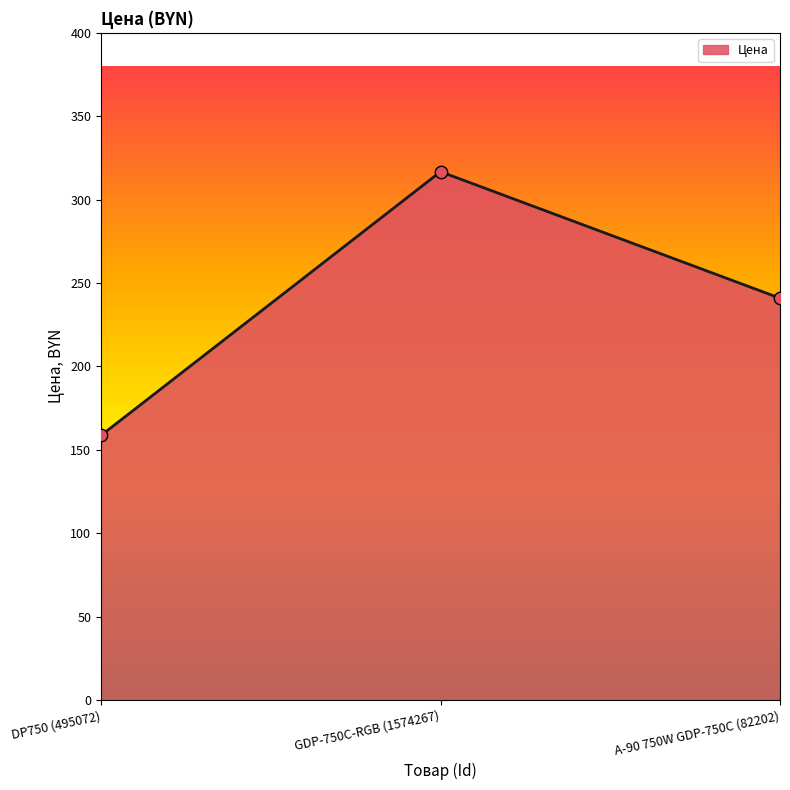

Which has a higher value, DP750 (495072) or GDP-750C-RGB (1574267)?

GDP-750C-RGB (1574267)